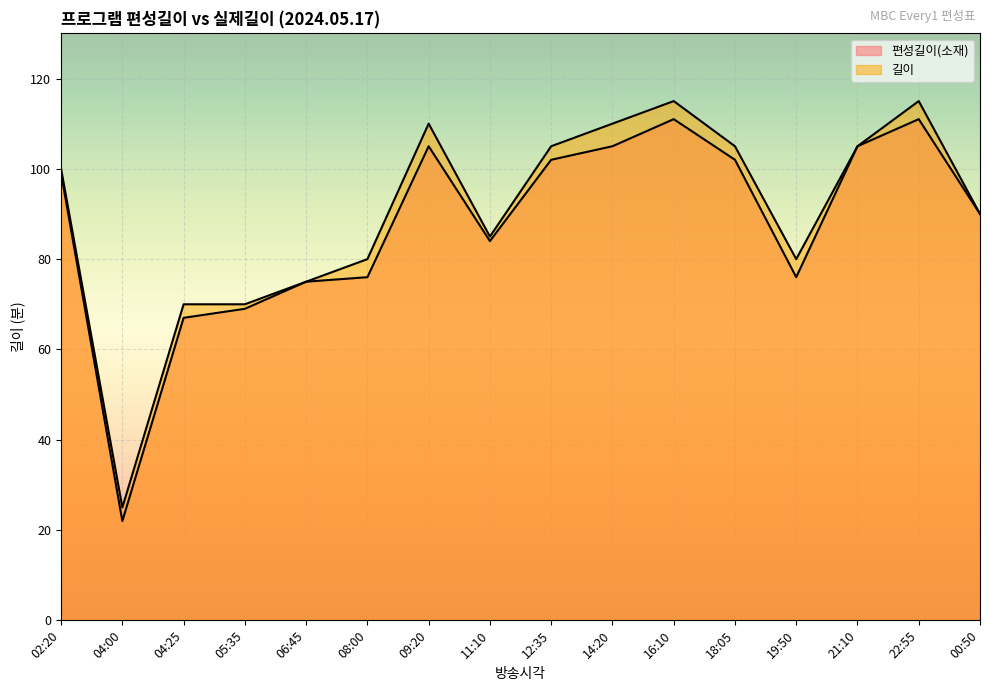

At which label is 편성길이(소재) closest to 66?

04:25